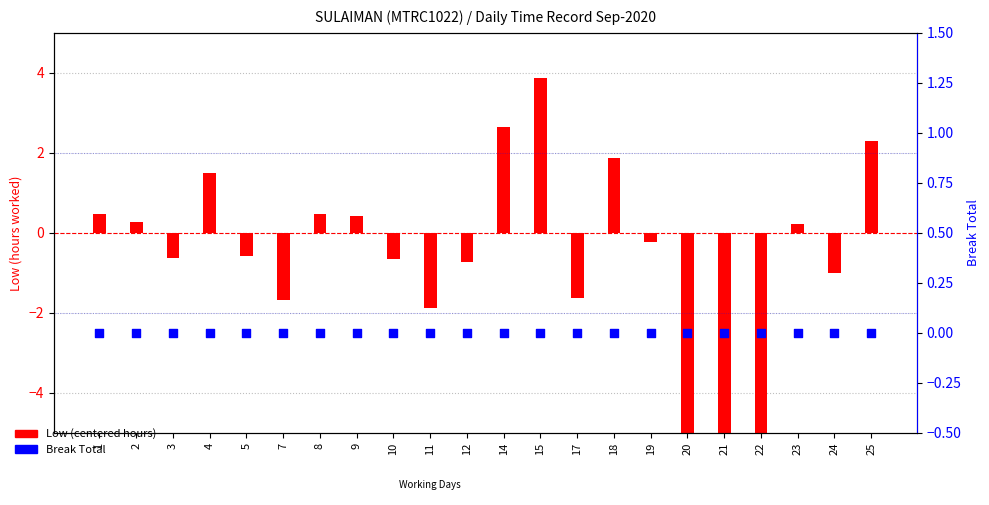

Which series has the largest total across all categories?

Break Total